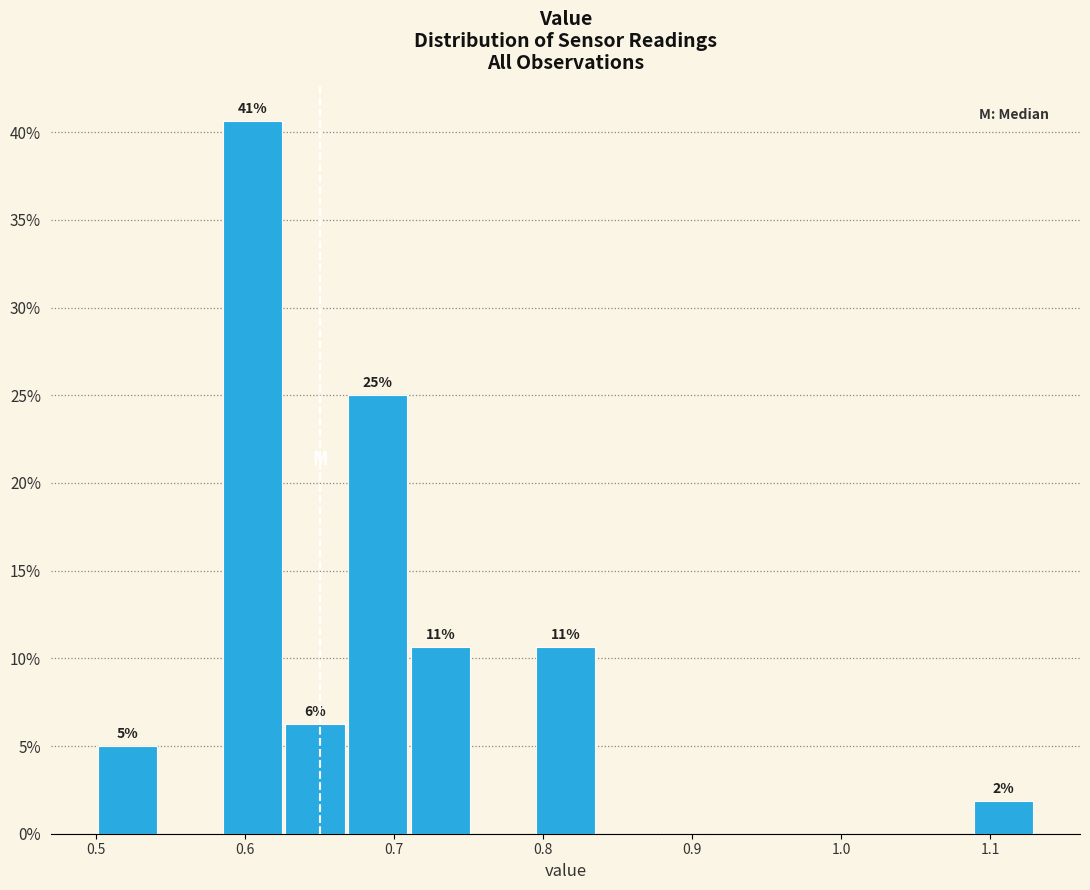

Which range on the x-axis has the tallest bar?

0.584 to 0.626